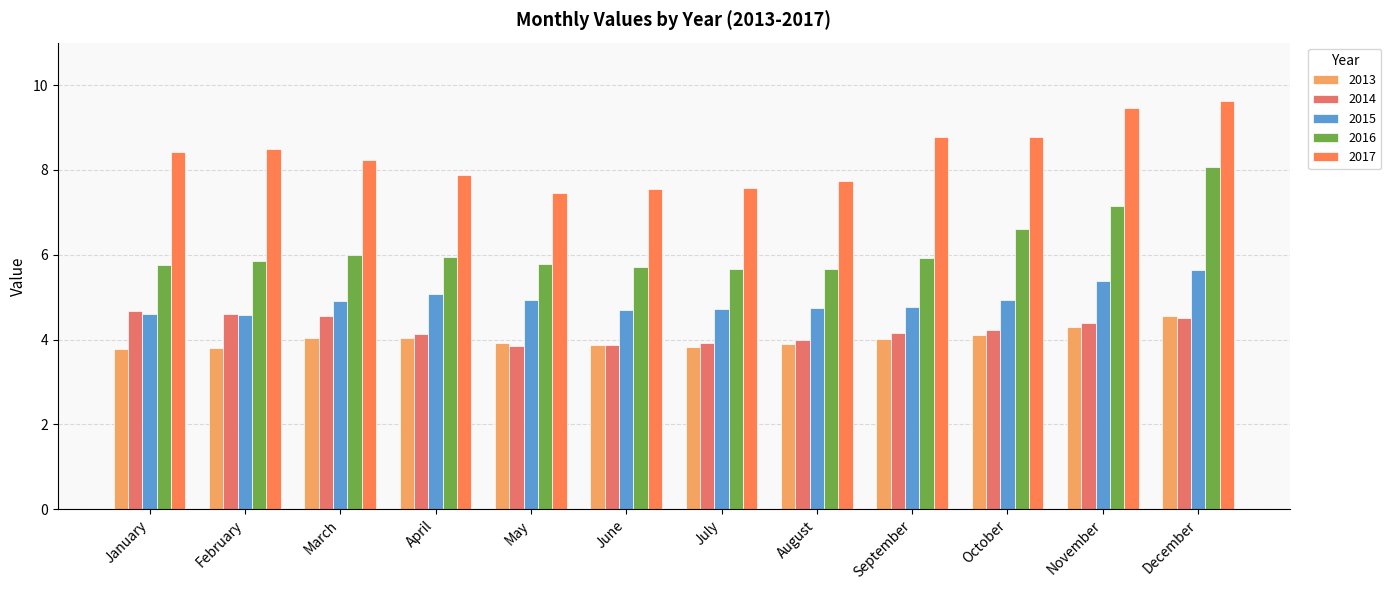

Are the bars grouped side by side (vs. stacked)?

Yes